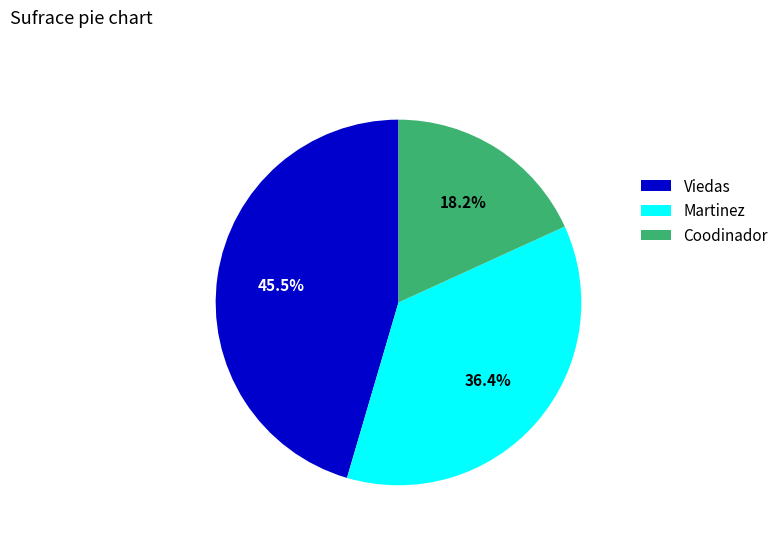

How much of the chart is everything except Viedas?

54.5%